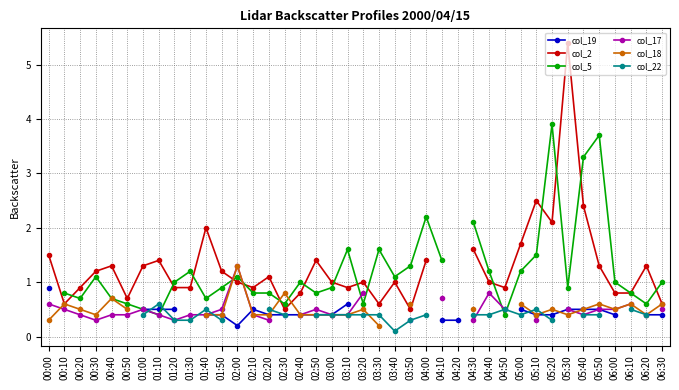

Between which two adjacent categories do col_5 and col_18 first intersect?

01:50 and 02:00